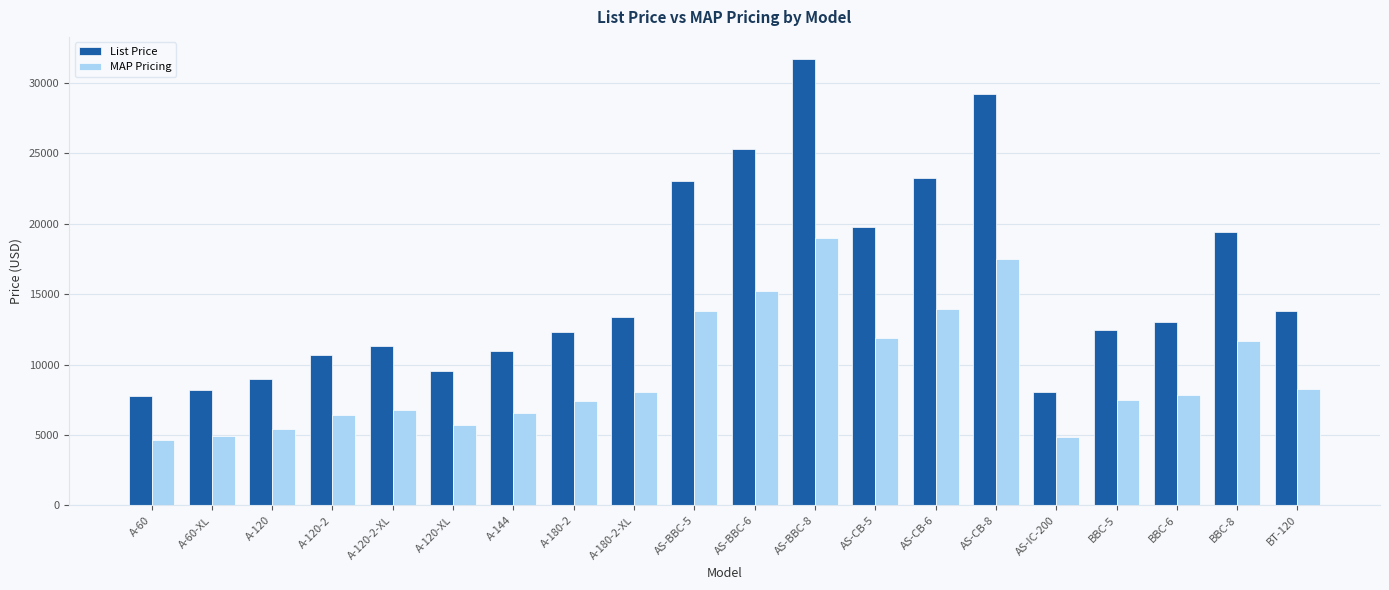

At AS-IC-200, list the series in order from largest to smallest.

List Price, MAP Pricing